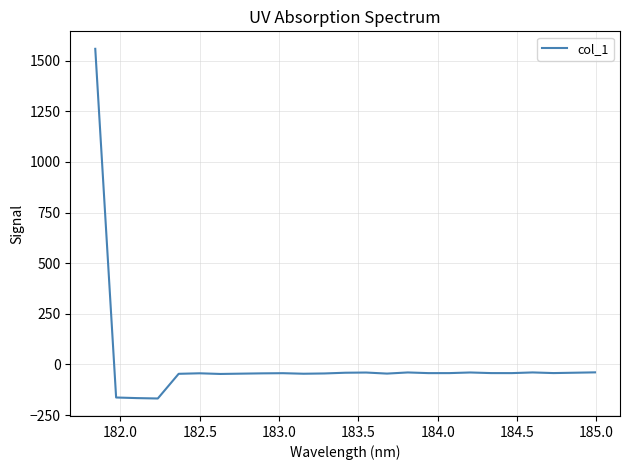

What is the difference between the maximum and minimum values?

1726.1